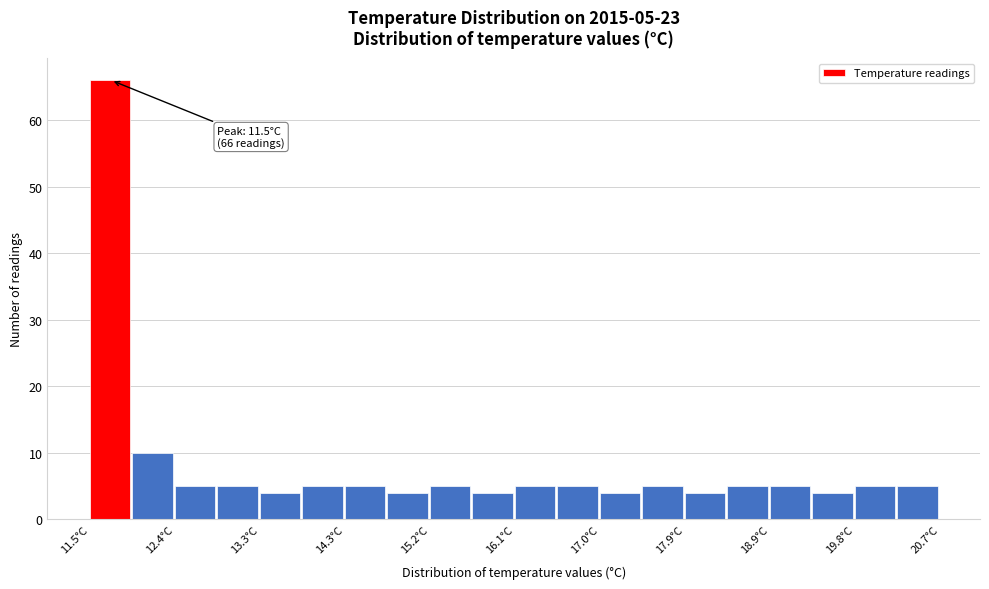

Over which range of the x-axis is the bar tallest?

11.50 to 11.96